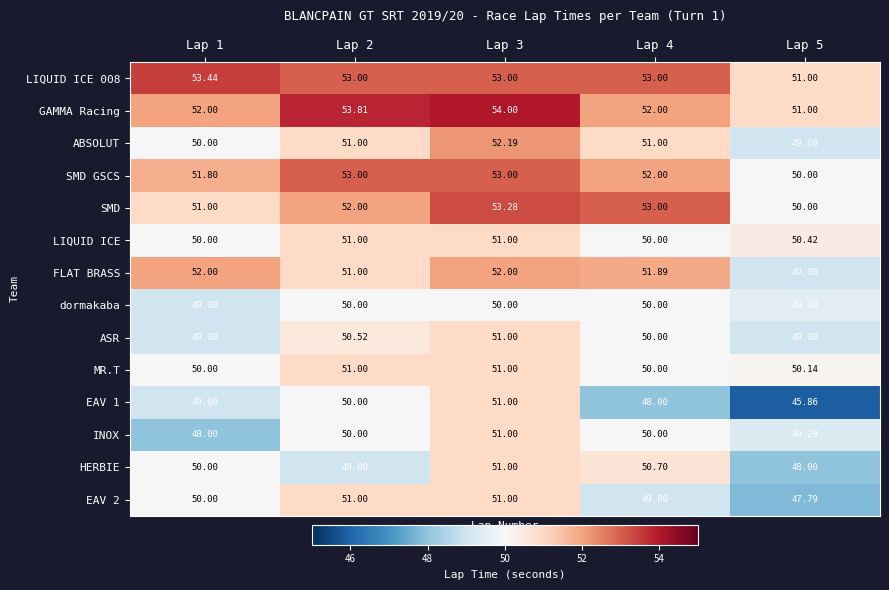

How many data points in INOX are less than 50?

2